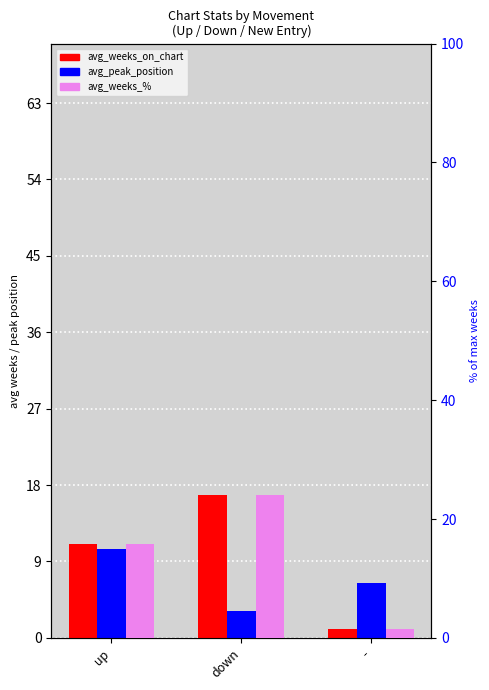

What is the label of the 2nd bar from the right?

down